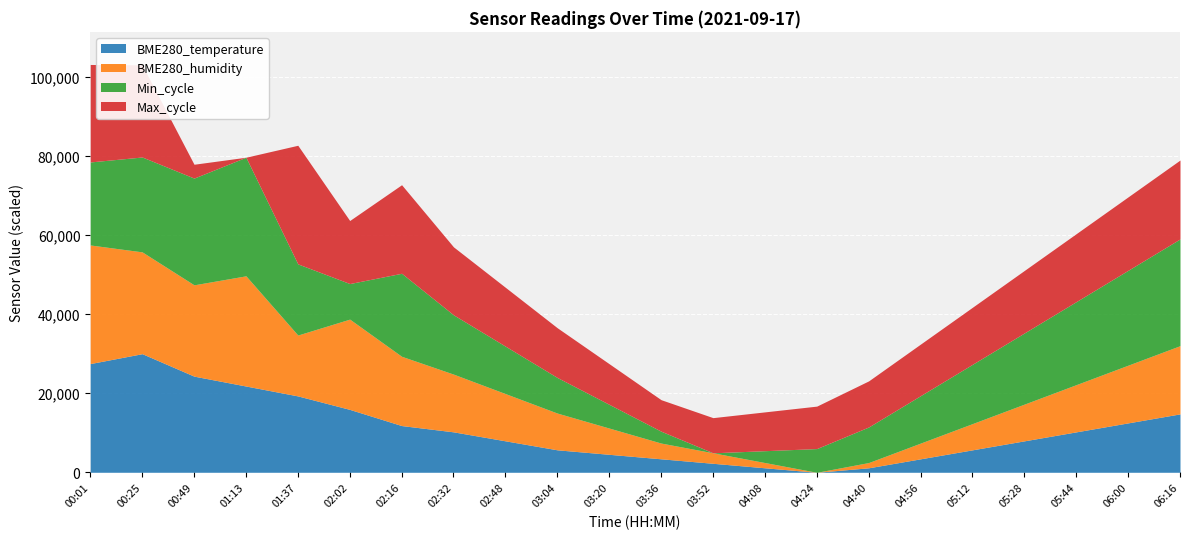

At which category does Max_cycle reach its first local valley?

01:13